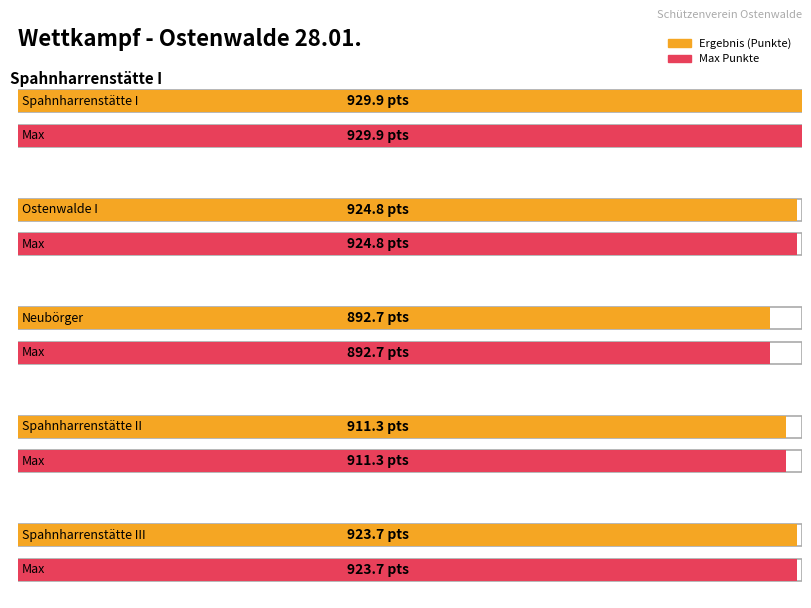

What is the change in value from Ostenwalde I to Spahnharrenstätte II?

-13.5